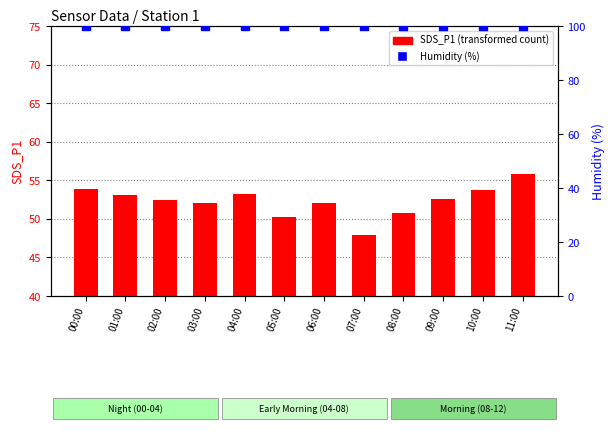

Is the value of Humidity (%) at 00:00 greater than the value of SDS_P1 (transformed count) at 09:00?

Yes